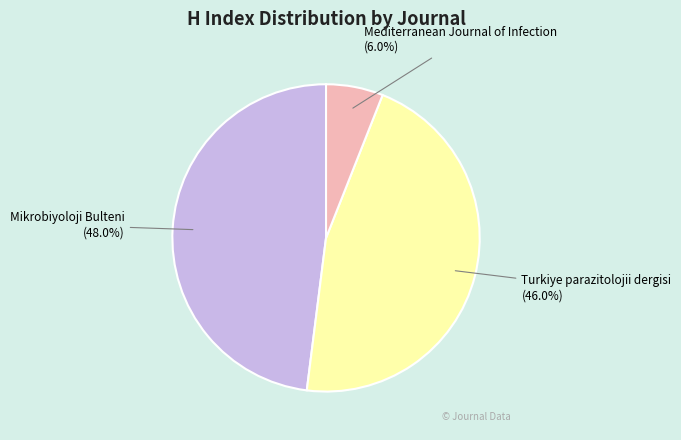

What is the ratio of the value at Turkiye parazitolojii dergisi to the value at Mikrobiyoloji Bulteni?

1.0